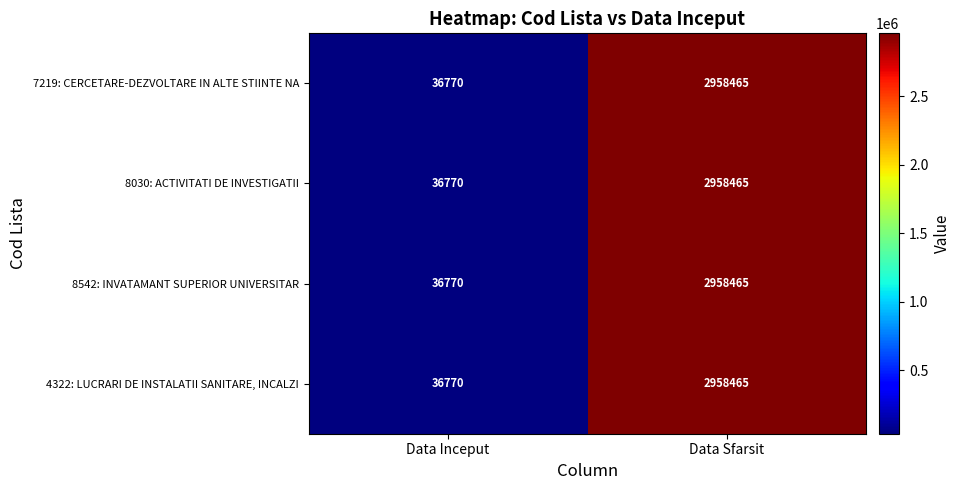

What is the total value across all series at Data Inceput?

147080